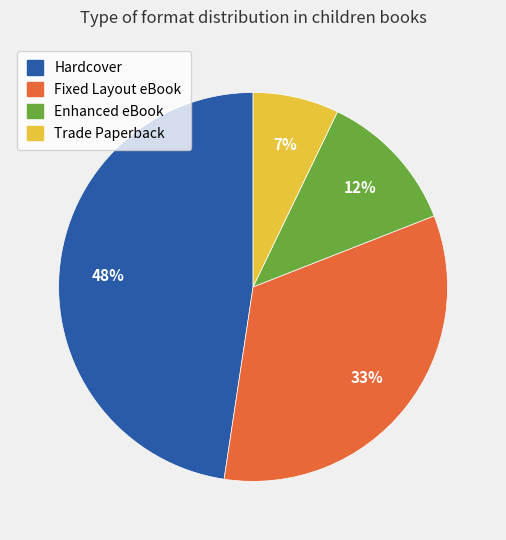

Which has a higher value, Fixed Layout eBook or Hardcover?

Hardcover